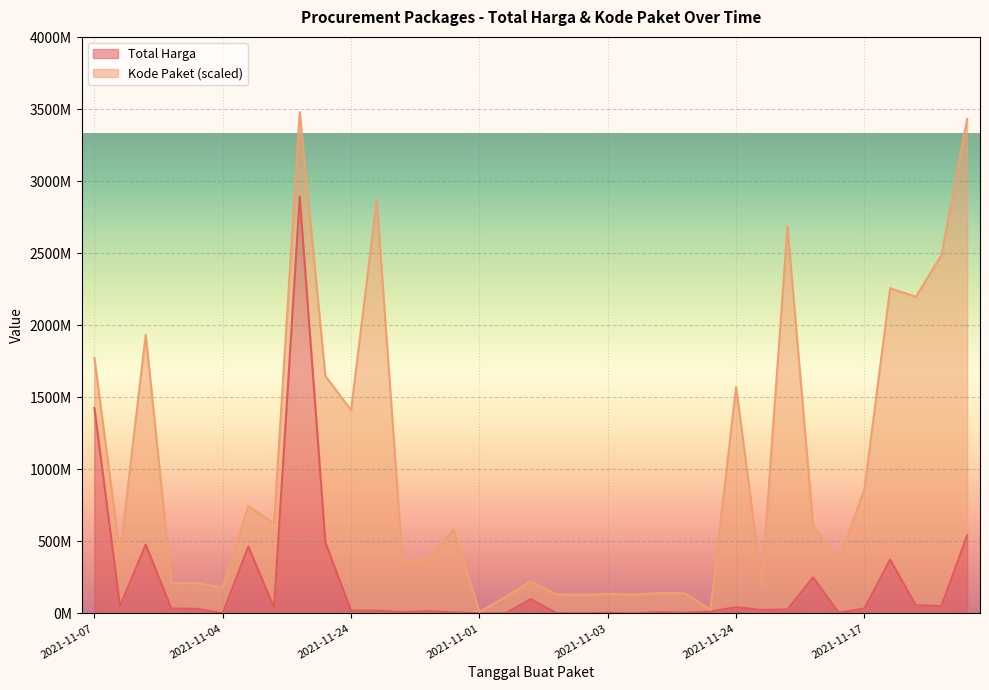

What is the sum of the values at 2021-11-03 and 2021-11-11?

44569000